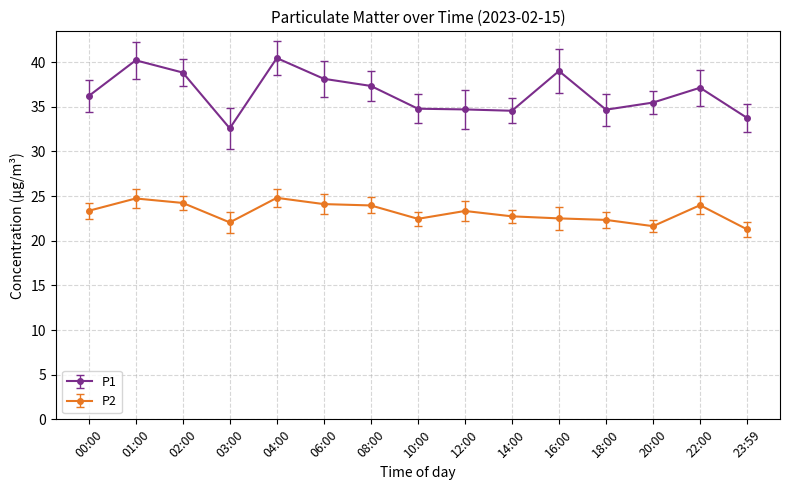

List the series in order of their overall mean, highest first.

P1, P2